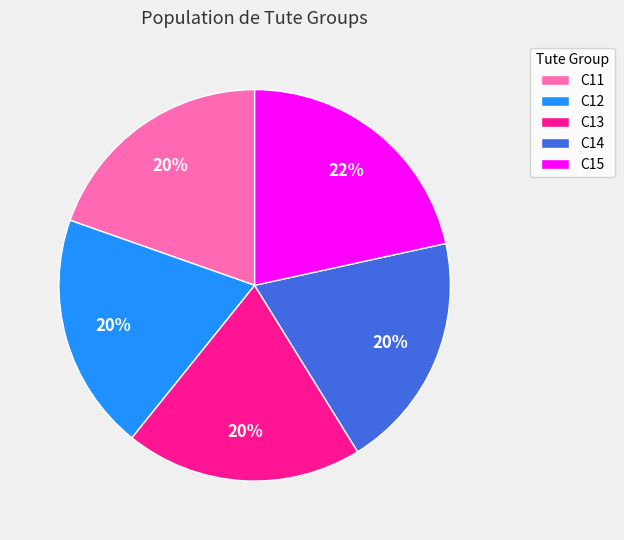

To the nearest percent, what is the combined percentage of C13 and C14?

39%